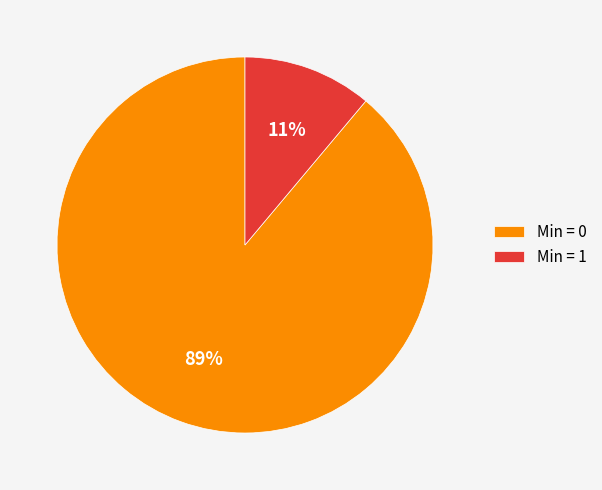

Which slice is the smallest?

Min = 1